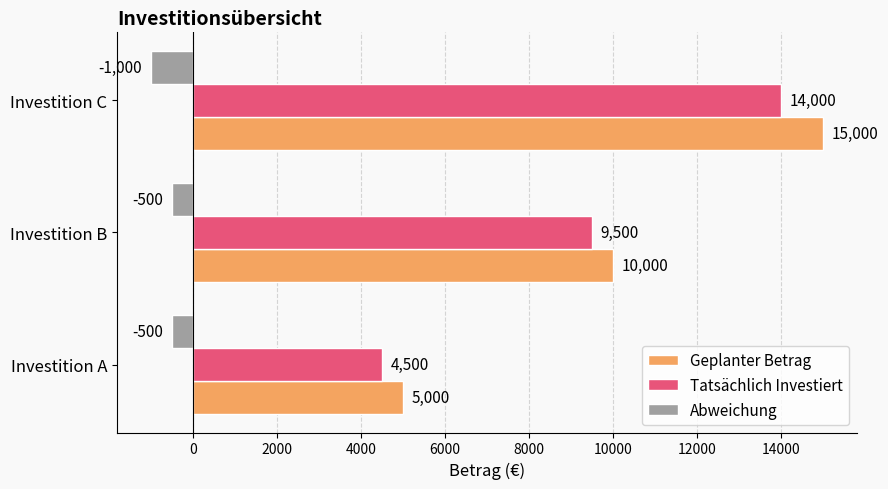

Which series has the widest spread of values?

Geplanter Betrag